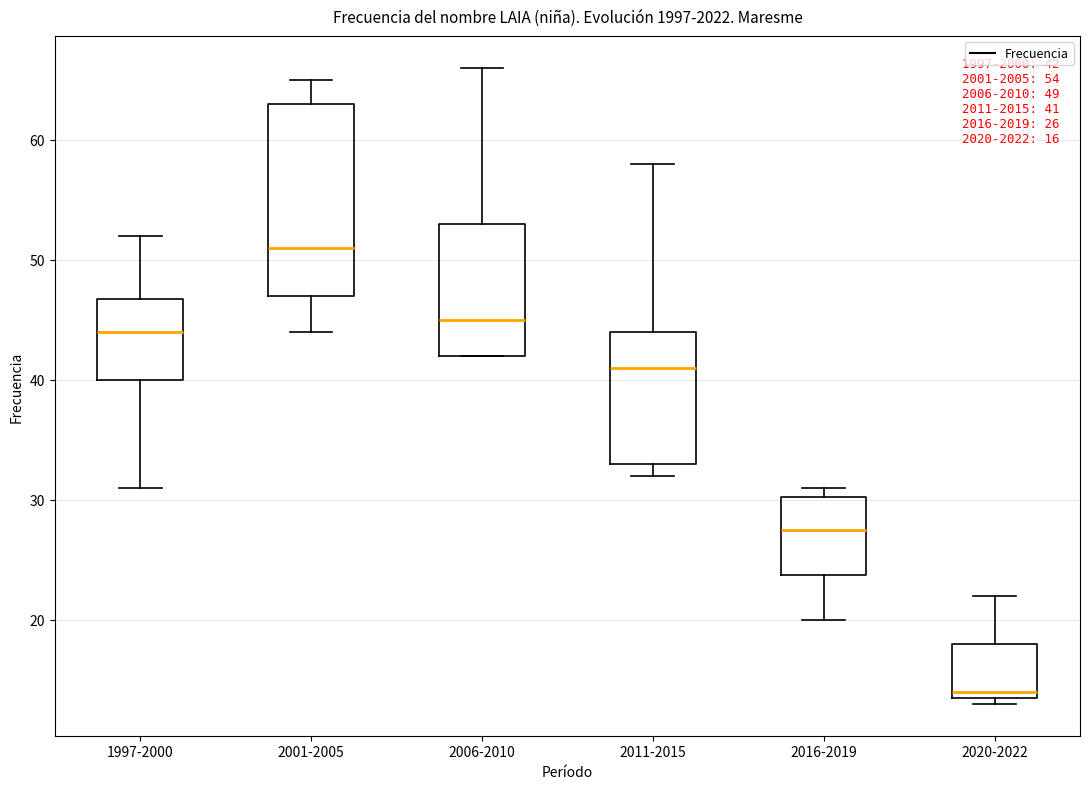

Comparing the boxes themselves (not the whiskers), which one is the tallest?

2001-2005